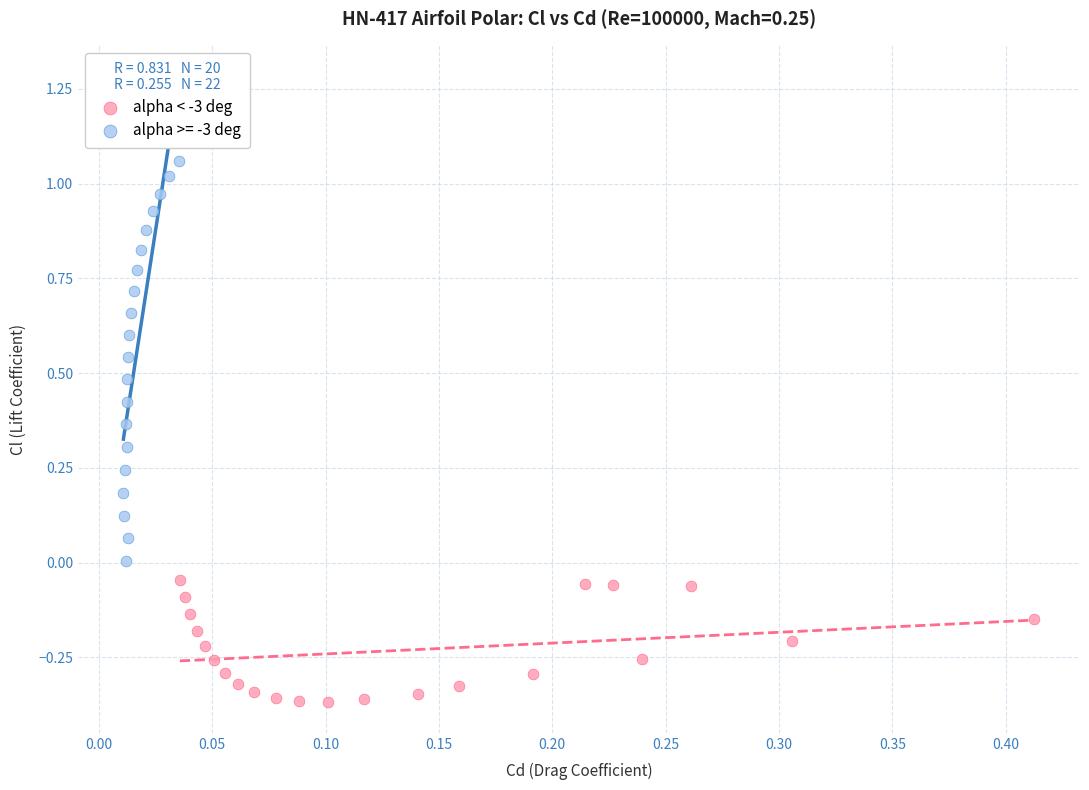

Which series reaches the minimum Y coordinate?

alpha < -3 deg